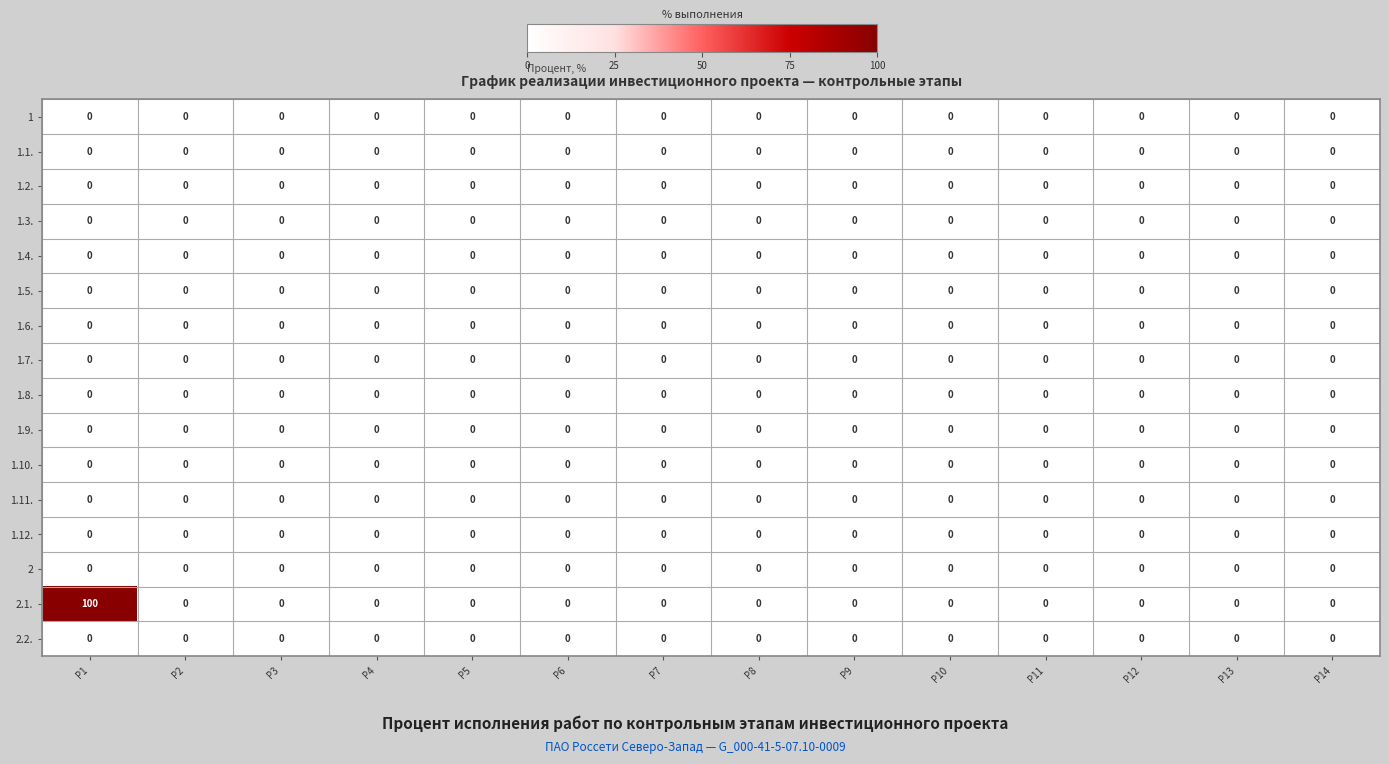

Which series has the largest total across all categories?

2.1.